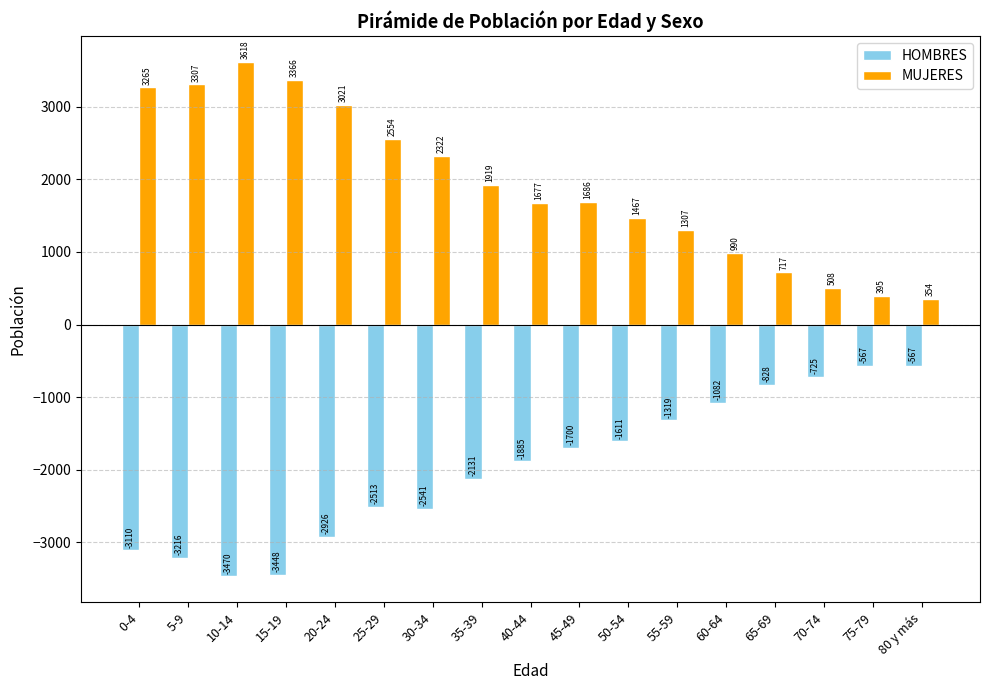

What is the approximate value of HOMBRES at 25-29?

-2513